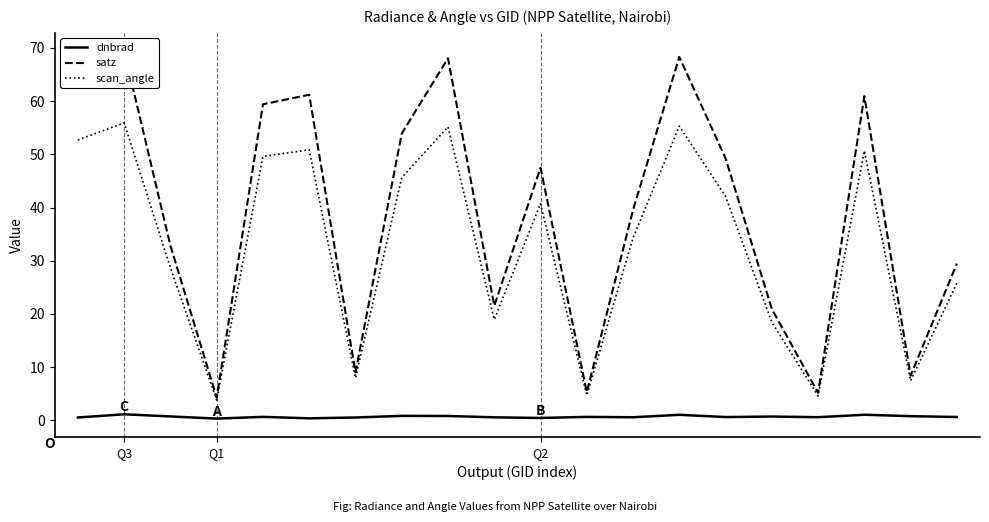

True or false: dnbrad and scan_angle cross at least once.

False